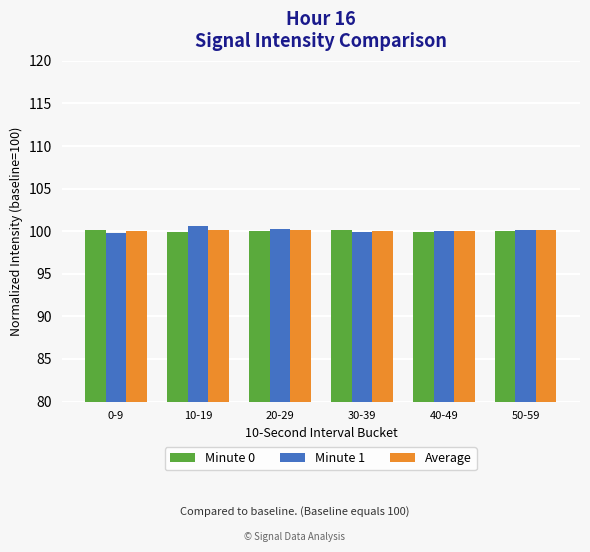

Is the value of Minute 0 at 20-29 greater than the value of Minute 1 at 10-19?

No